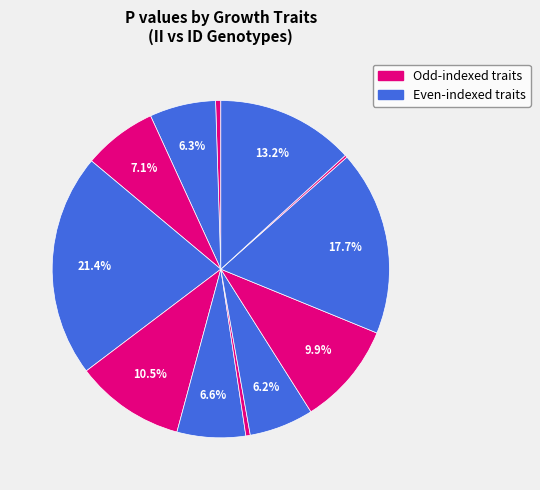

How many segments does this pie chart have?

12